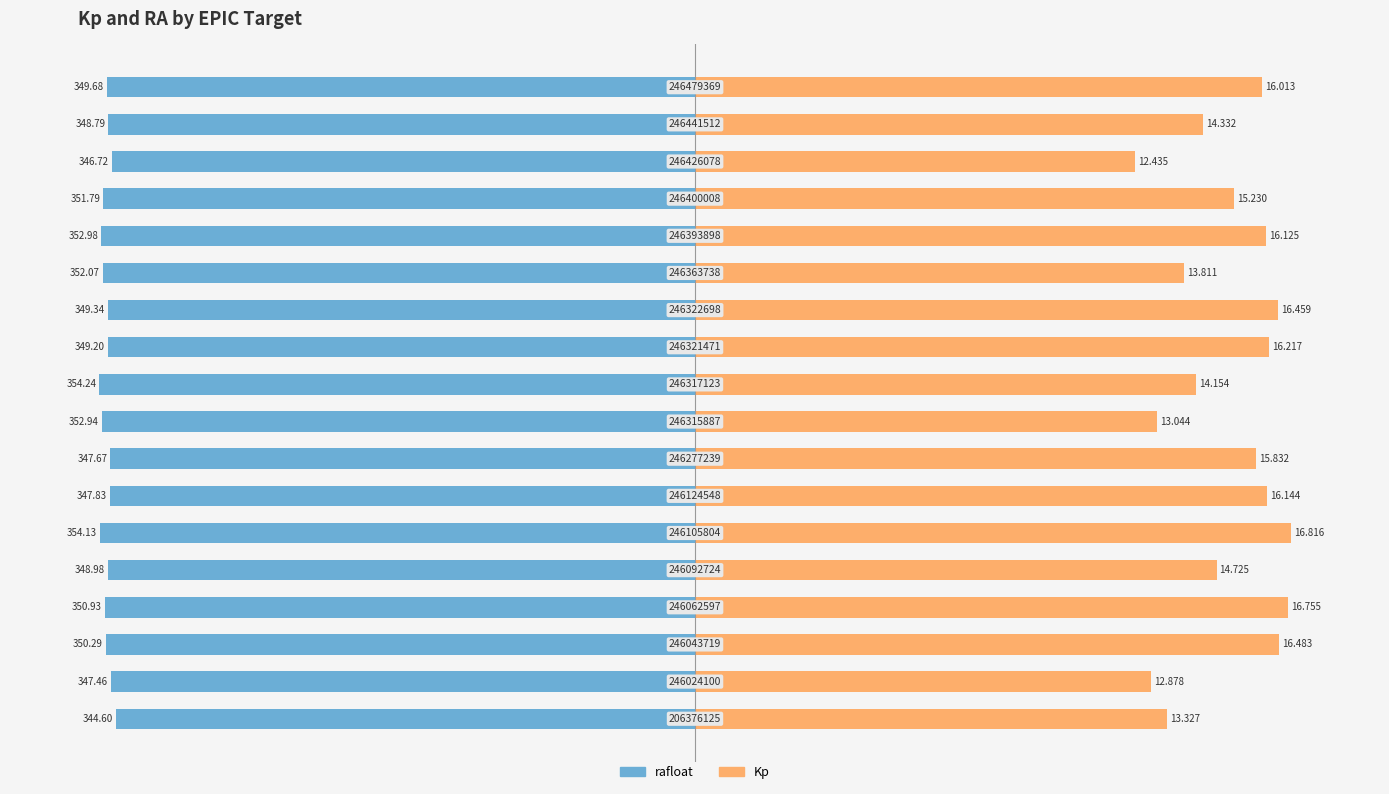

Between 5 and 12, which series saw the biggest shift?

Kp